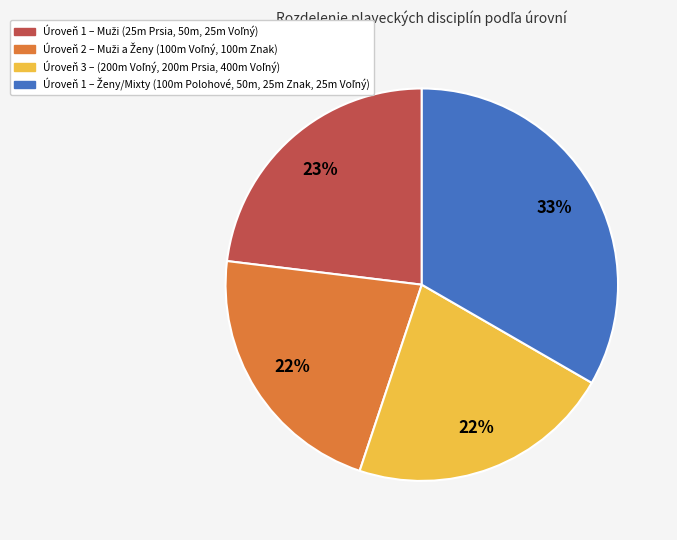

Is there any slice that represents more than half of the pie?

No